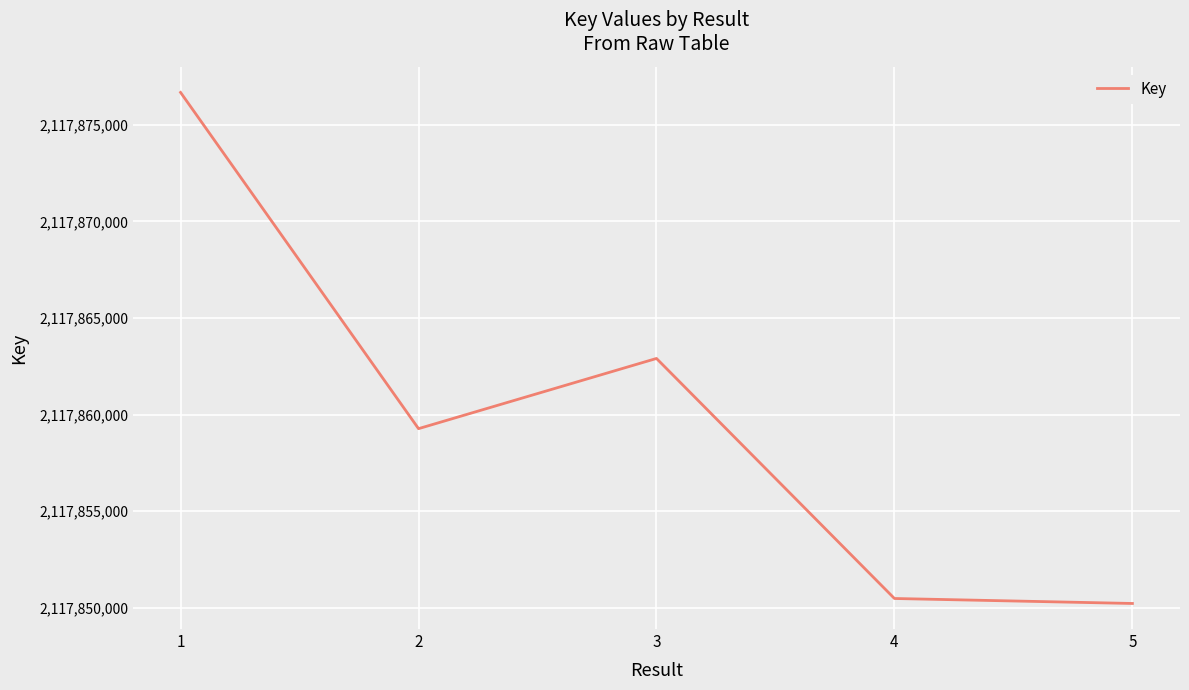

Where is the data nearest to the value 2117863448?

3